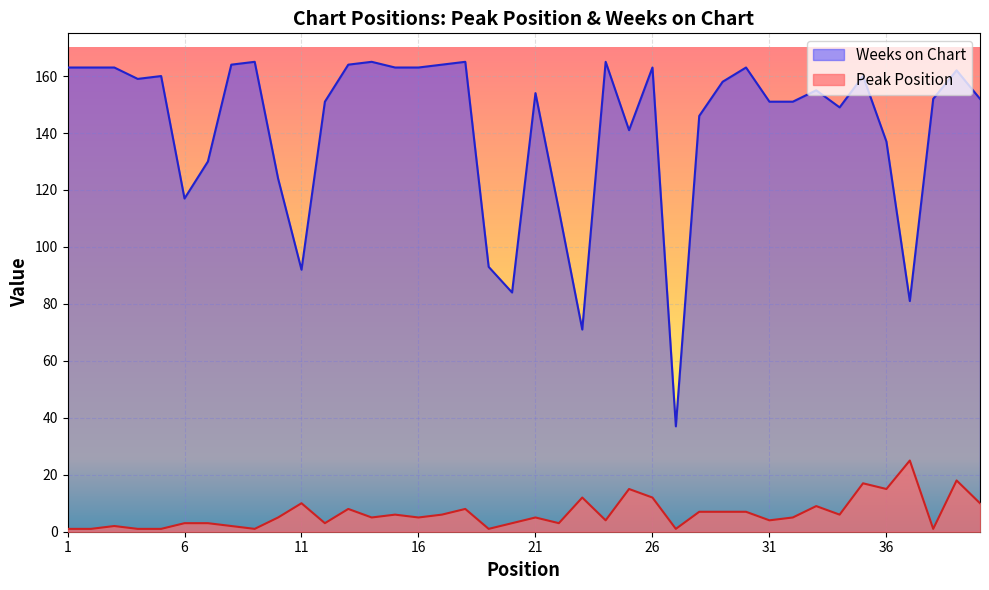

What is the value of the Peak Position point at the 24th from the left?

4